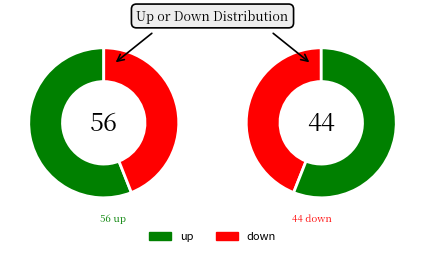

What percentage is the down slice, to the nearest percent?

44%